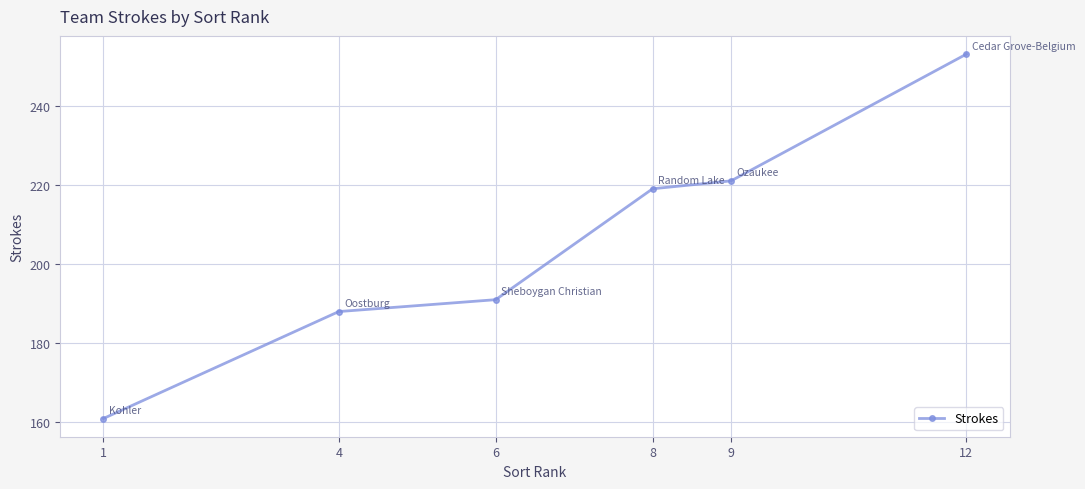

Reading left to right, what are all the values shown in this chart?

161	188	191	219	221	253